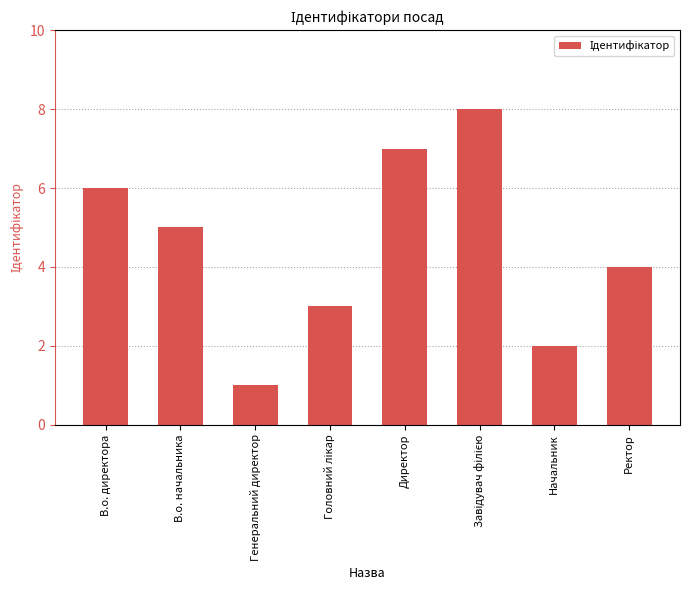

True or false: the data shows 5 at В.о. начальника.

True